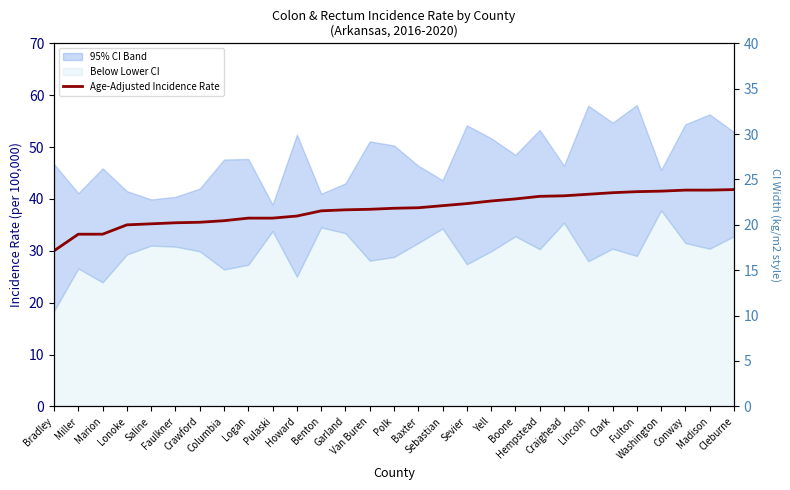

List the labels in order of CI Width value, smallest first.

Pulaski, Benton, Washington, Saline, Sebastian, Faulkner, Garland, Craighead, Crawford, Lonoke, Miller, Baxter, Boone, Cleburne, Logan, Columbia, Polk, Yell, Marion, Conway, Hempstead, Van Buren, Clark, Madison, Sevier, Howard, Bradley, Fulton, Lincoln